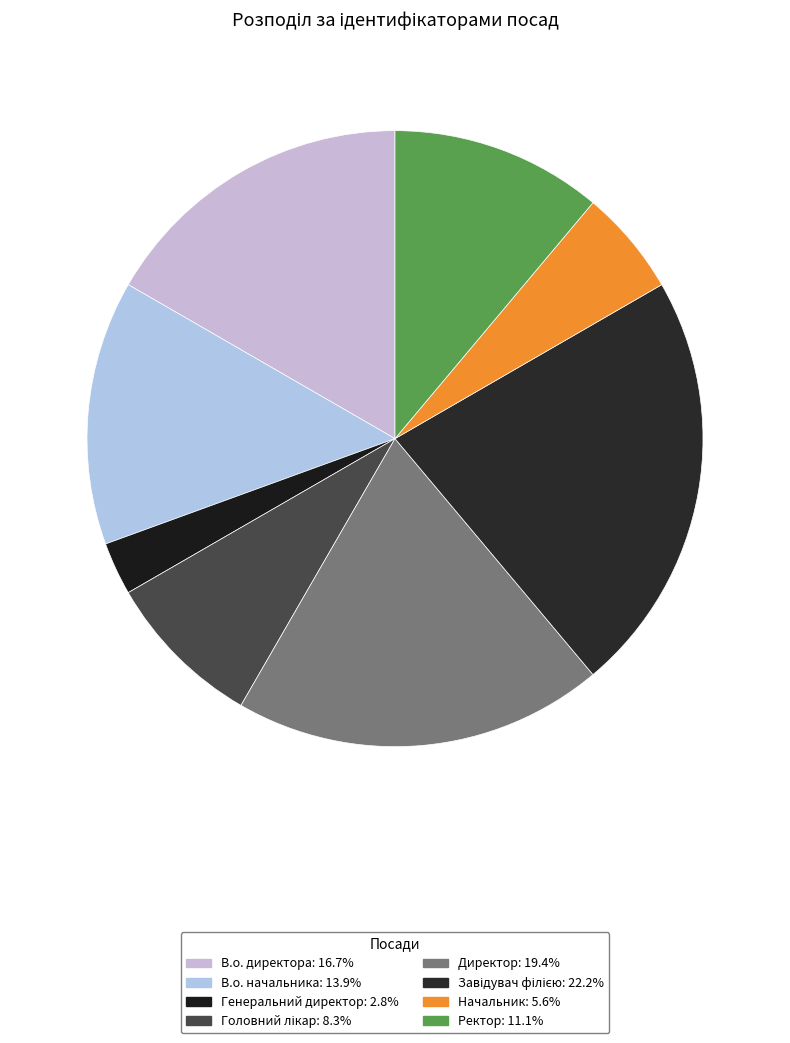

How many slices are in this pie chart?

8